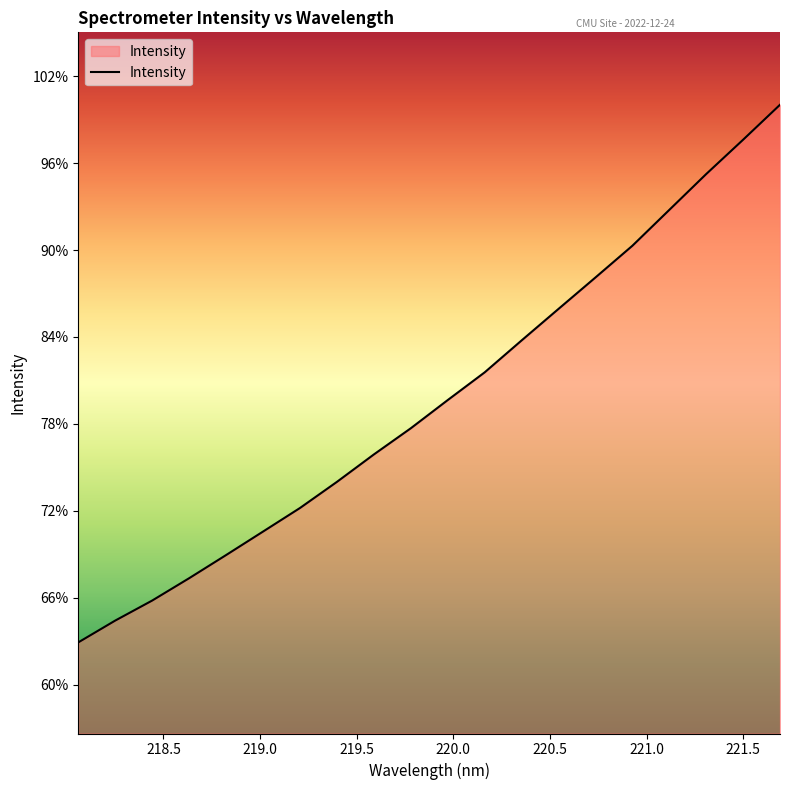

True or false: there are more than 1 points higher than both neighbors.

False